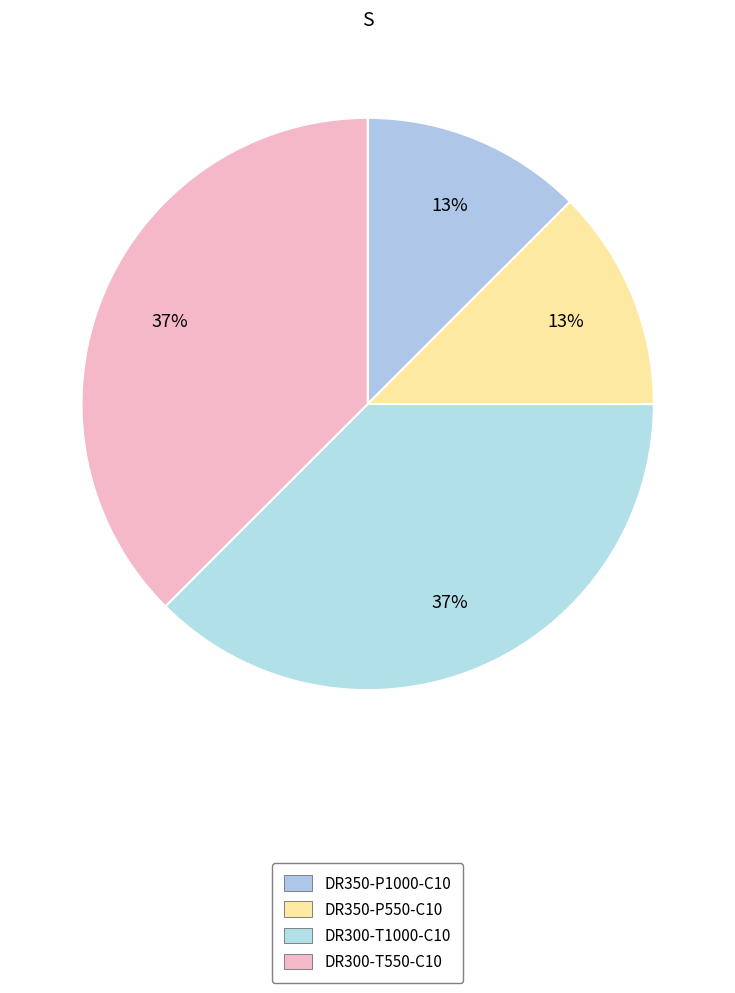

How many slices are in this pie chart?

4